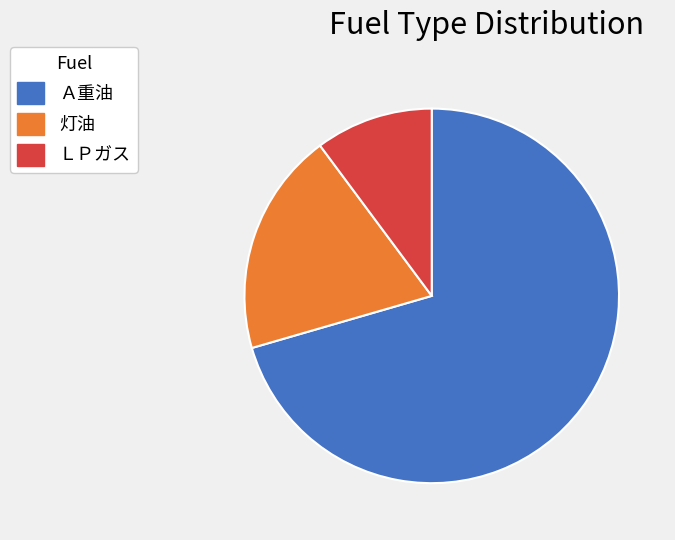

Is there a majority slice in this chart?

Yes